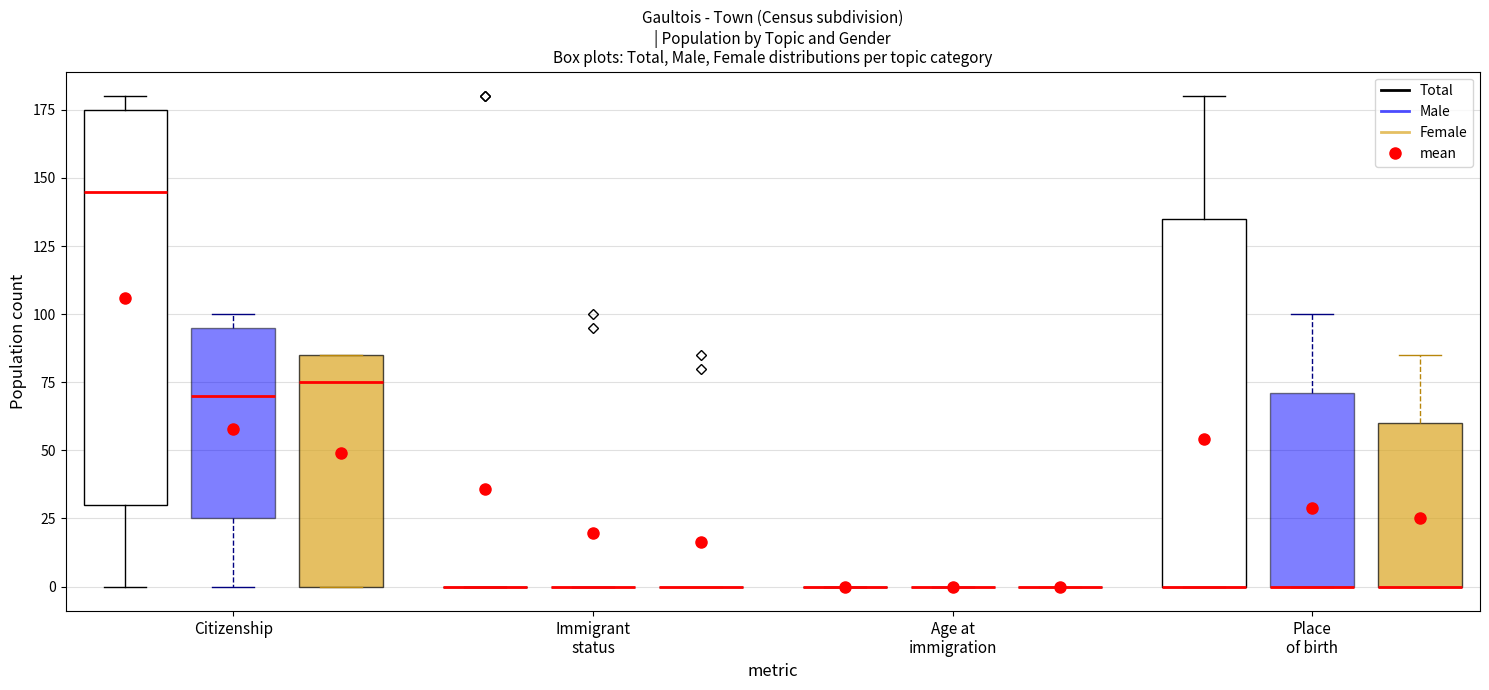

Reading left to right, read every box against the y-axis: the position of its median line, the range the box covers, and the ends of its whiskers. The values are not printed on the chart, so give them approximately, as read against the axis.

Citizenship (Total): median 145, box 30 to 175, whiskers 0 to 180
Citizenship (Male): median 70, box 25 to 95, whiskers 0 to 100
Citizenship (Female): median 75, box 0 to 85, whiskers 0 to 85
Immigrant status (Total): box collapsed to a line at 0, whiskers 0 to 0
Immigrant status (Male): box collapsed to a line at 0, whiskers 0 to 0
Immigrant status (Female): box collapsed to a line at 0, whiskers 0 to 0
Age at immigration (Total): box collapsed to a line at 0, whiskers 0 to 0
Age at immigration (Male): box collapsed to a line at 0, whiskers 0 to 0
Age at immigration (Female): box collapsed to a line at 0, whiskers 0 to 0
Place of birth (Total): median 0 (drawn on the box's lower edge), box 0 to 135, whiskers 0 to 180
Place of birth (Male): median 0 (drawn on the box's lower edge), box 0 to 70, whiskers 0 to 100
Place of birth (Female): median 0 (drawn on the box's lower edge), box 0 to 60, whiskers 0 to 85